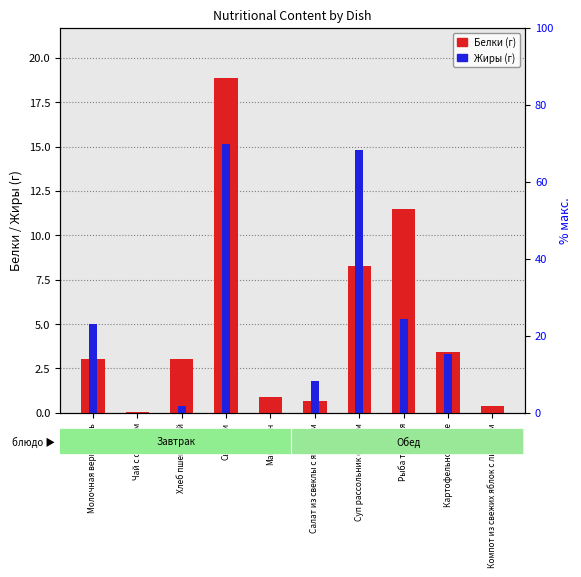

What are all the series names shown in the legend?

Белки, Жиры